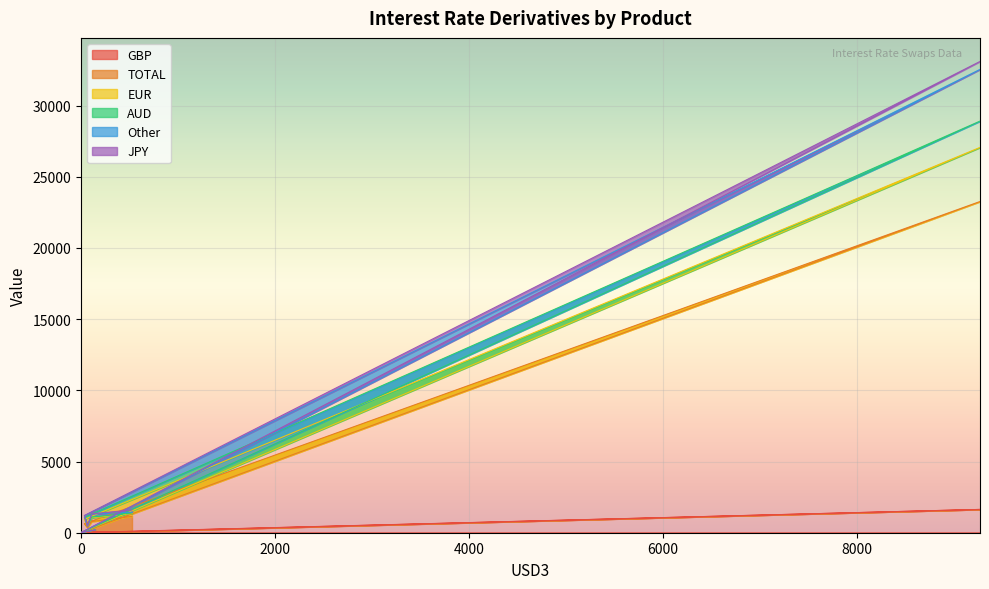

What is the maximum value for GBP?

1636